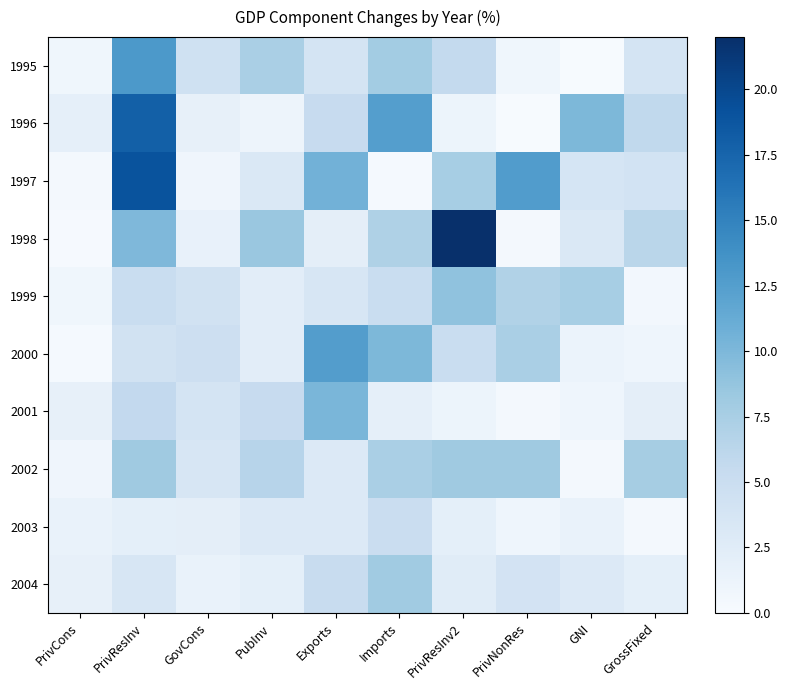

List the series in order of their peak value, highest first.

1998, 1997, 1996, 1995, 2000, 2001, 1999, 2002, 2004, 2003